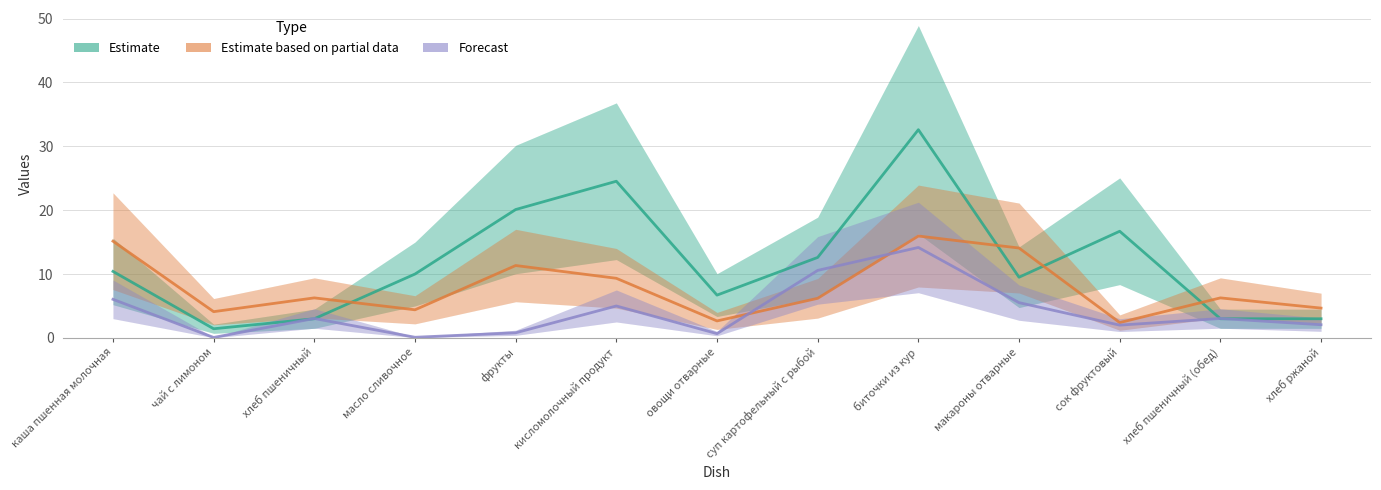

Between which two adjacent categories do Estimate and Estimate based on partial data first intersect?

хлеб пшеничный and масло сливочное